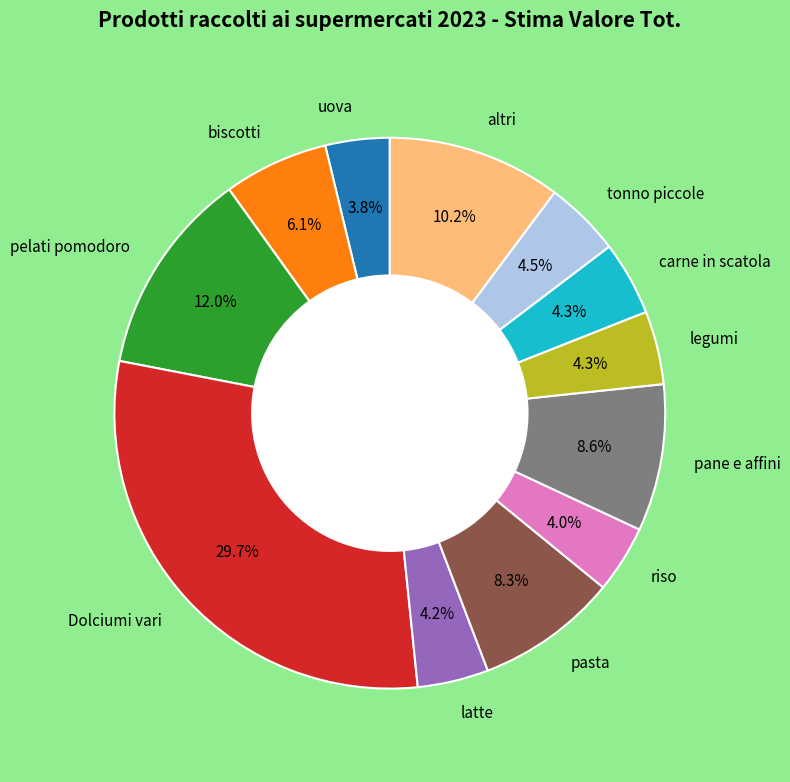

Is there a majority slice in this chart?

No